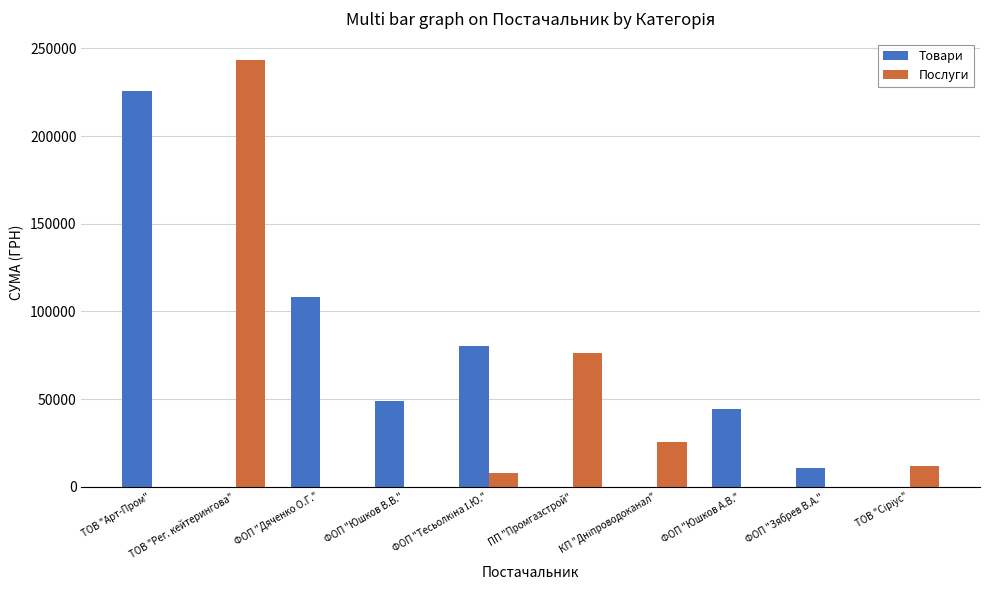

What is the maximum value for Товари?

225529.0